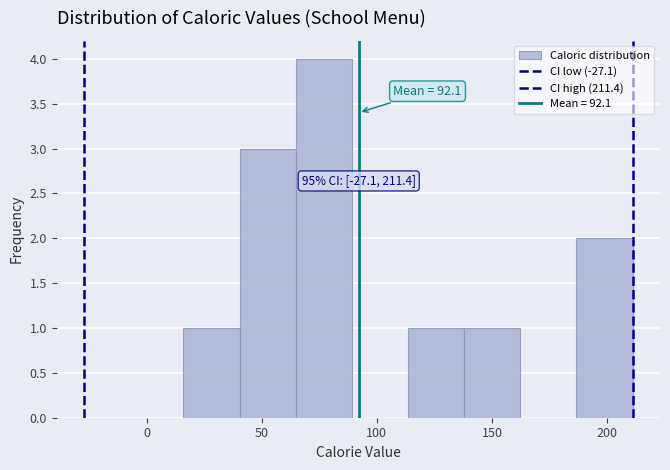

Which range on the x-axis has the tallest bar?

65 to 90